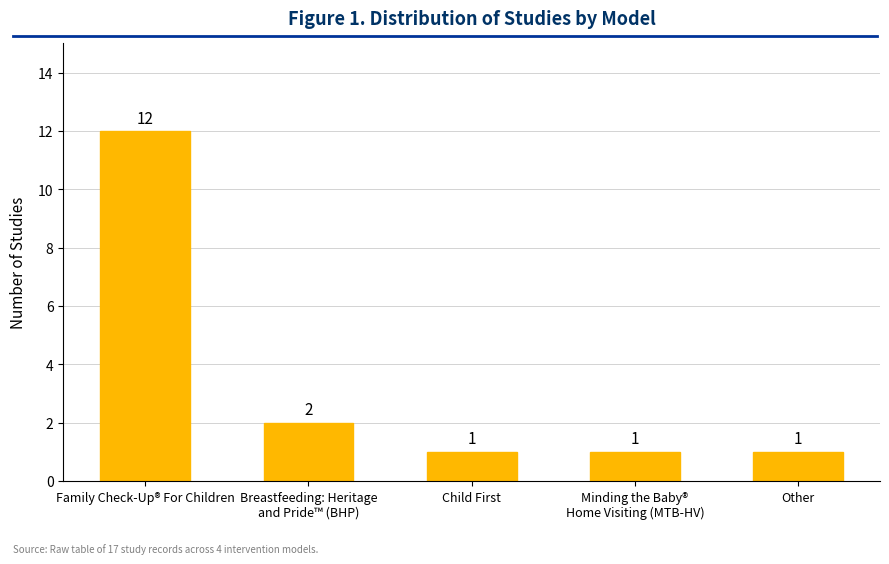

What is the greatest value displayed?

12